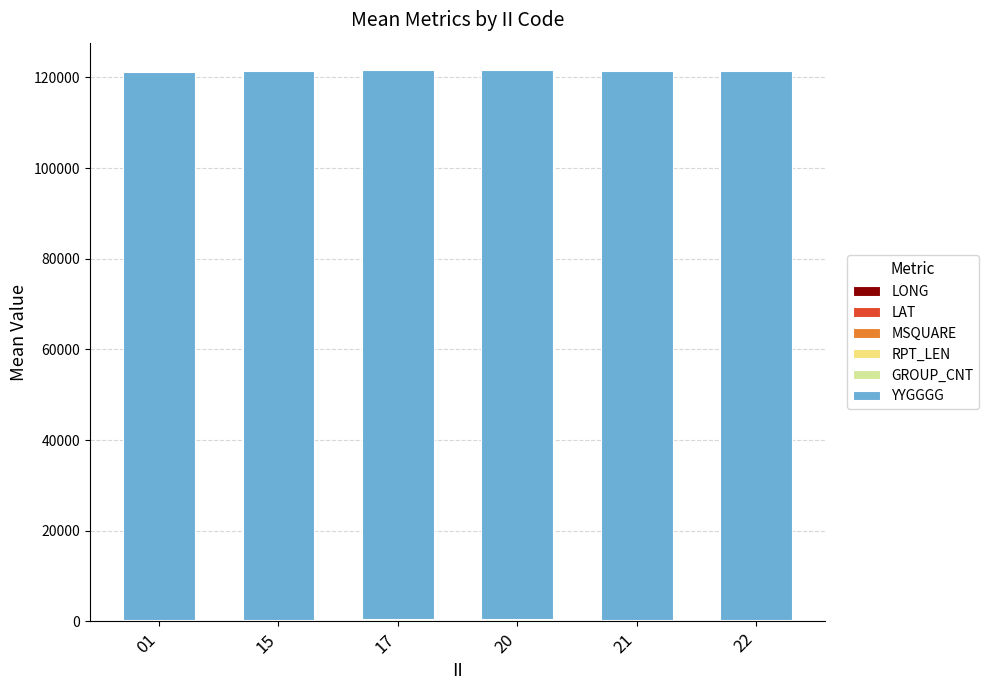

The value of YYGGGG at 21 is 57655.4. True or false?

False